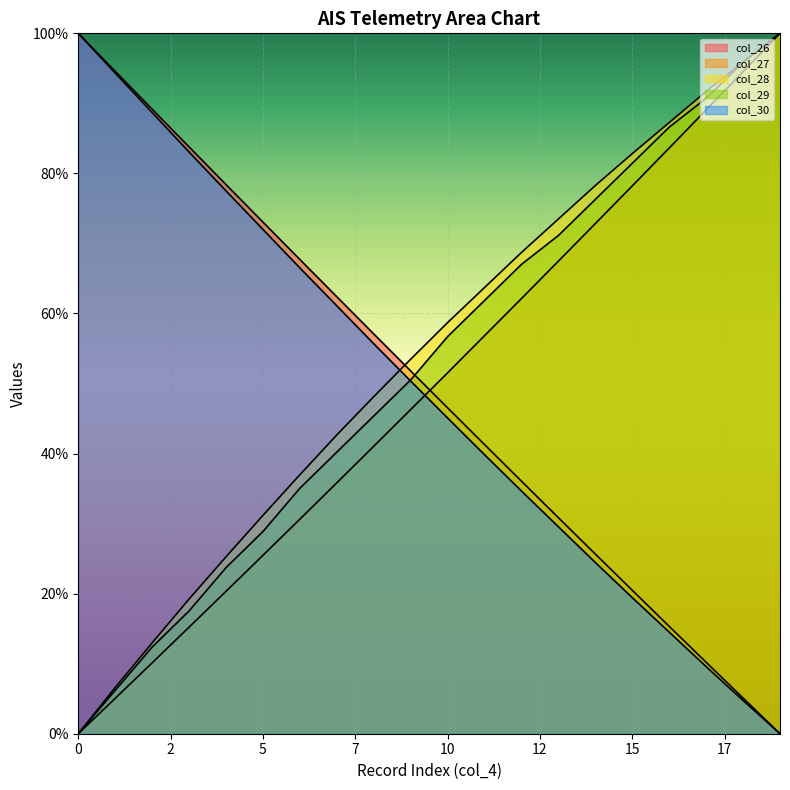

What is the value of the col_27 point at the 13th from the left?

62.1